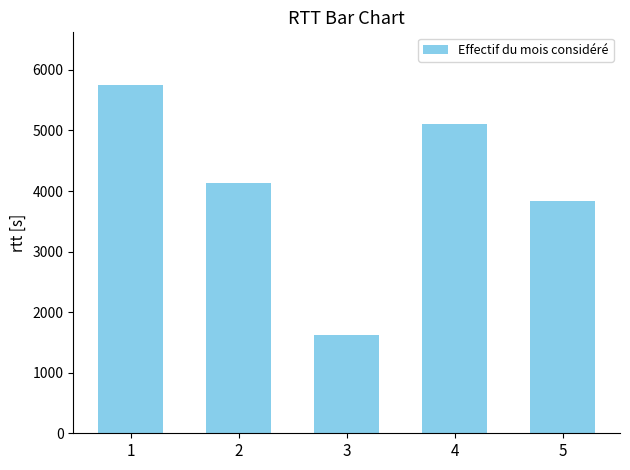

How many categories are shown in the chart?

5